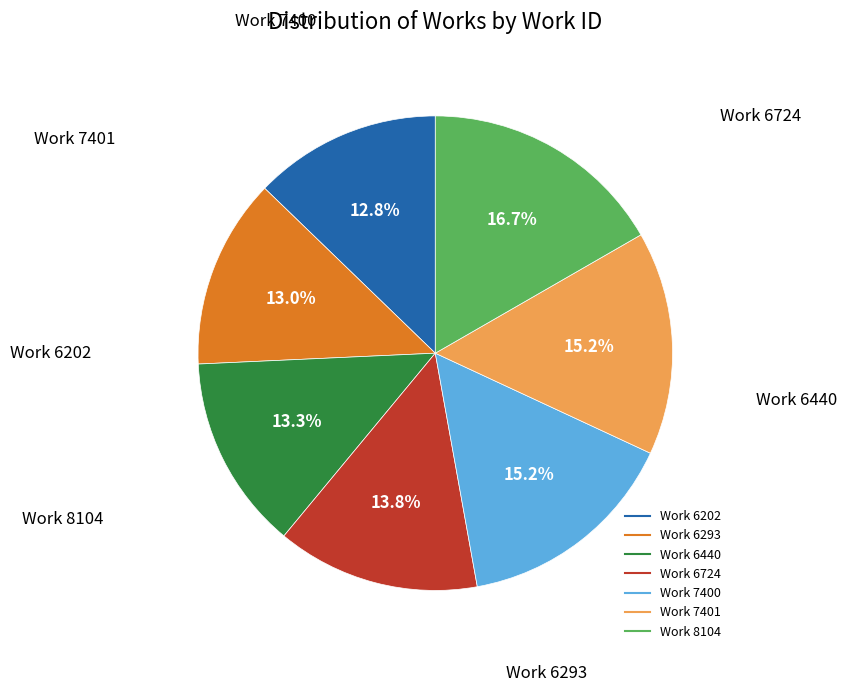

True or false: Work 6440 accounts for 28% of the total.

False